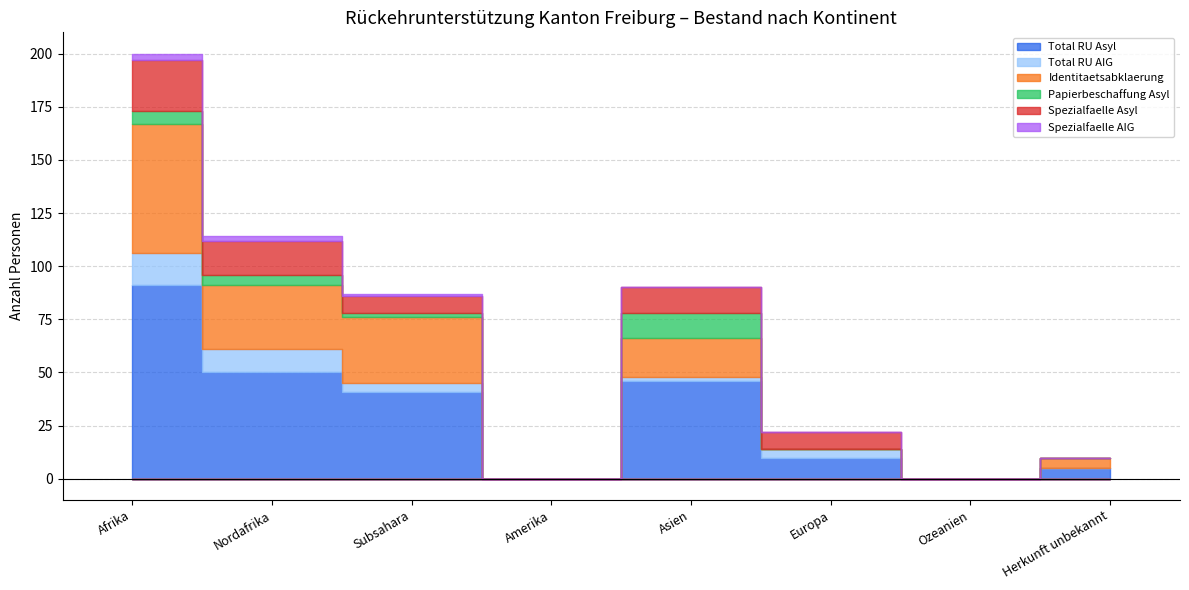

Which series has the largest range (max minus min)?

Total RU Asyl